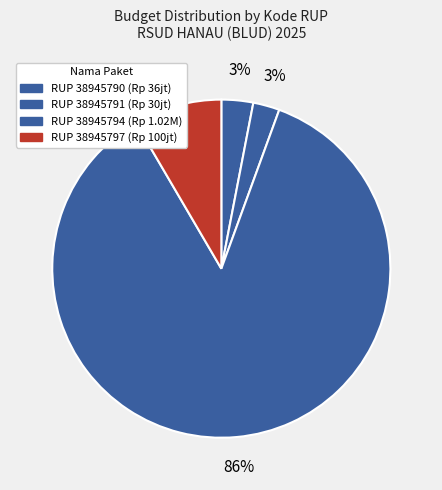

Which slice is the smallest?

38945791